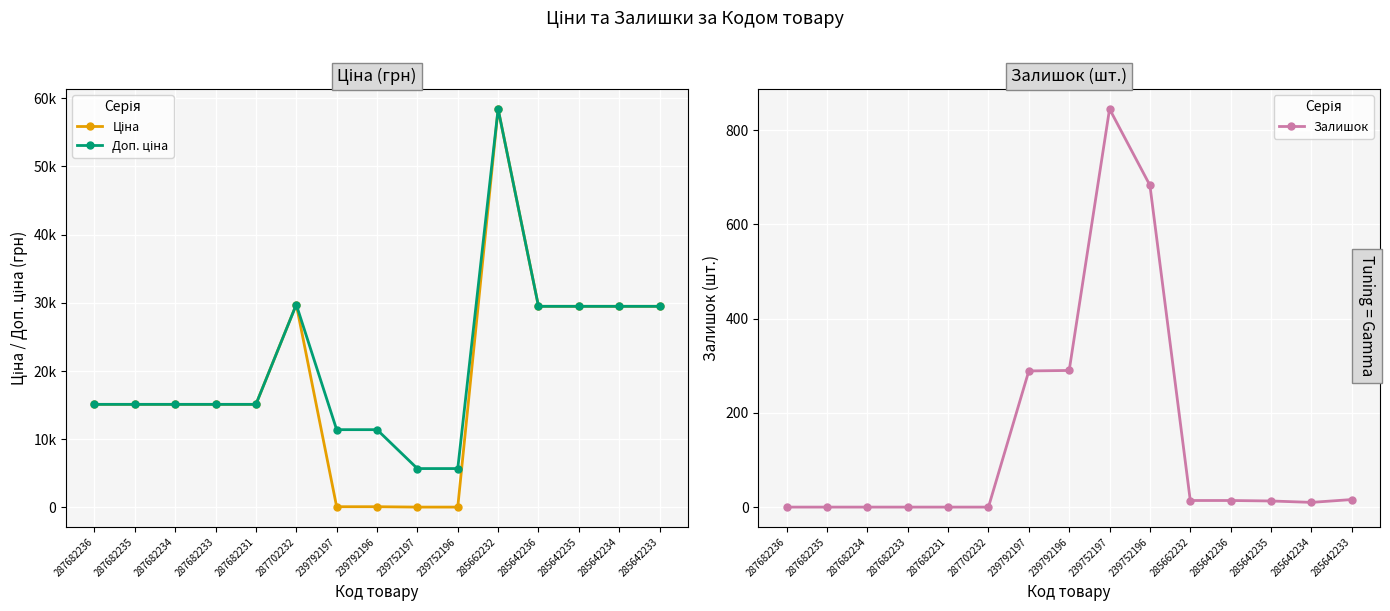

Which label corresponds to the smallest value in the chart?

287682236